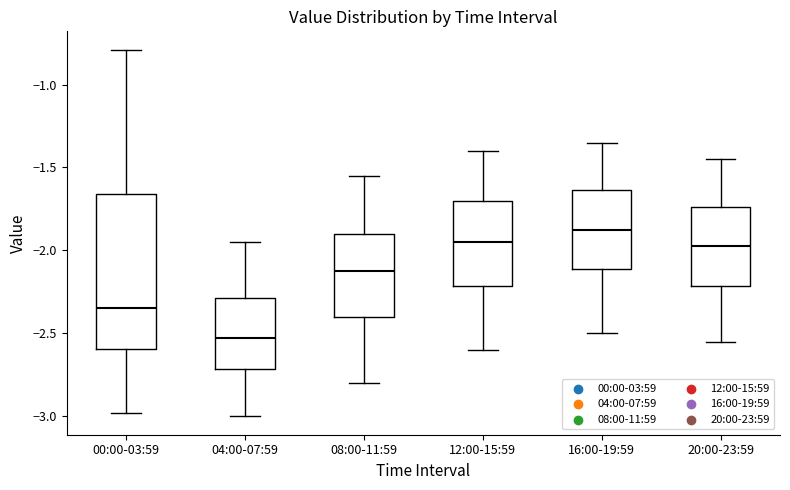

Reading left to right, transcribe this box plot: for each box, give where its median line is, the range the box spans, and where its two whiskers end, as read against the y-axis. The values are not printed on the chart, so give them approximately, as read against the axis.

00:00-03:59: median -2.35, box -2.60 to -1.65, whiskers -3.00 to -0.80
04:00-07:59: median -2.50, box -2.70 to -2.30, whiskers -3.00 to -1.95
08:00-11:59: median -2.10, box -2.40 to -1.90, whiskers -2.80 to -1.55
12:00-15:59: median -1.95, box -2.20 to -1.70, whiskers -2.60 to -1.40
16:00-19:59: median -1.85, box -2.10 to -1.65, whiskers -2.50 to -1.35
20:00-23:59: median -1.95, box -2.20 to -1.75, whiskers -2.55 to -1.45